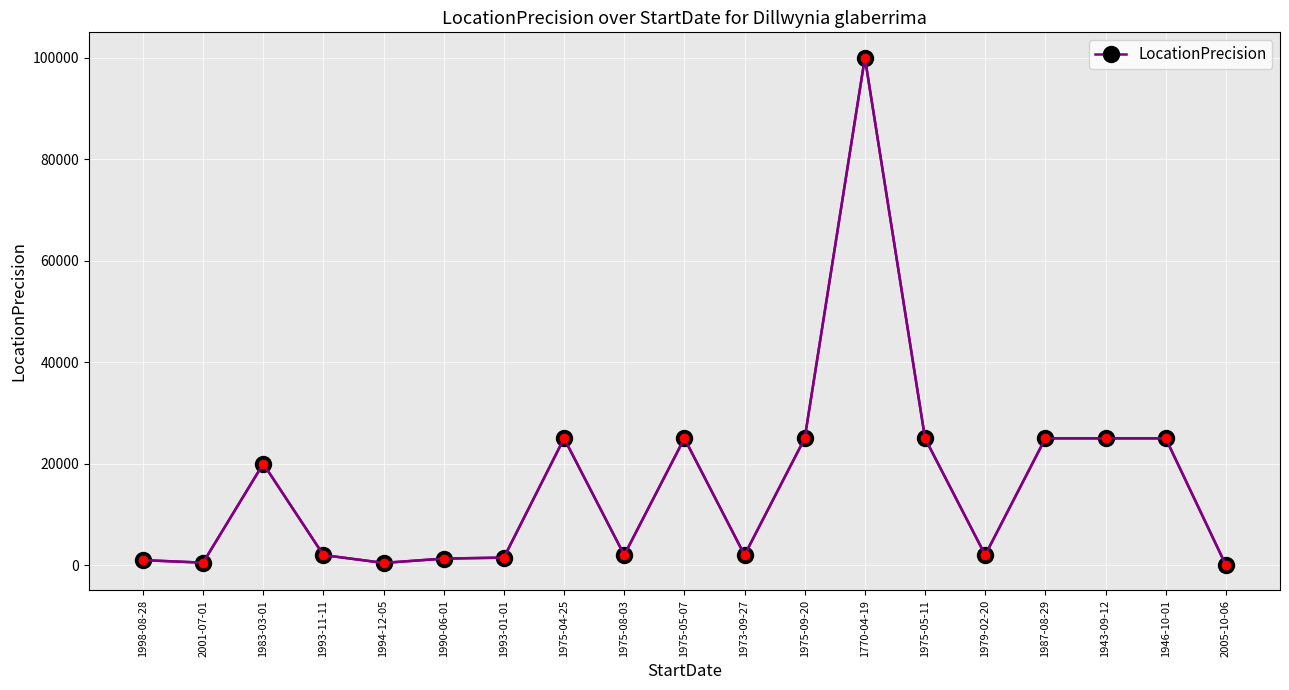

What is the ratio of the value at 1983-03-01 to the value at 1973-09-27?

10.0